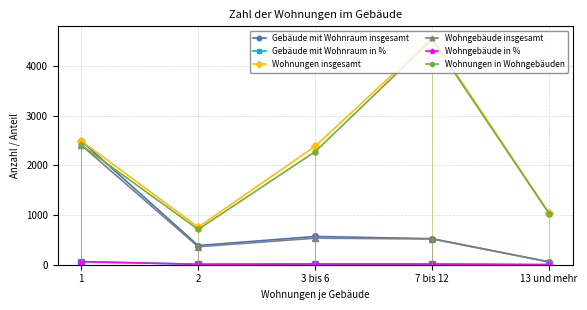

Is the value of Wohngebäude in % at 3 bis 6 greater than the value of Wohngebäude insgesamt at 1?

No